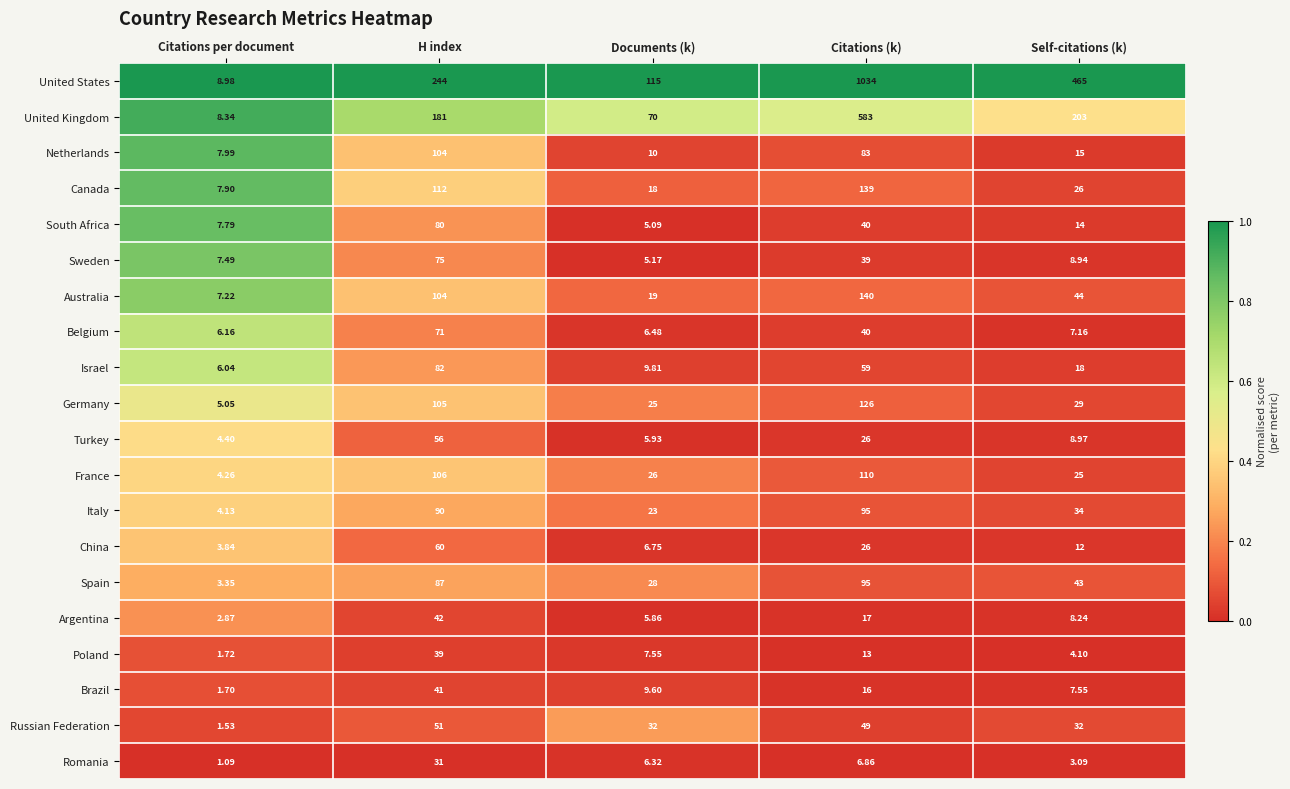

Which label corresponds to the largest value in the chart?

Citations (k)